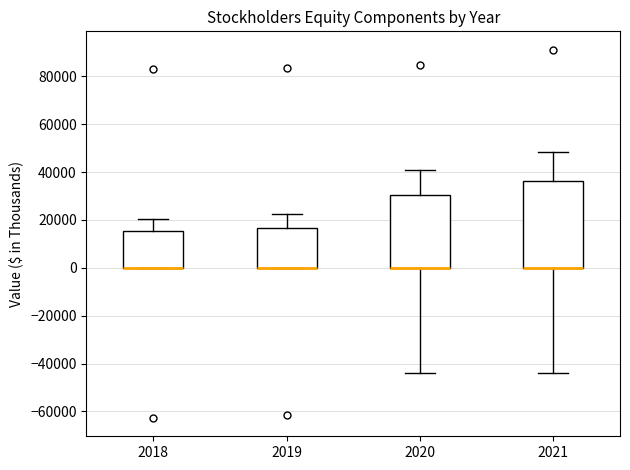

Which box is the tallest, from its lower edge to its upper edge?

2021